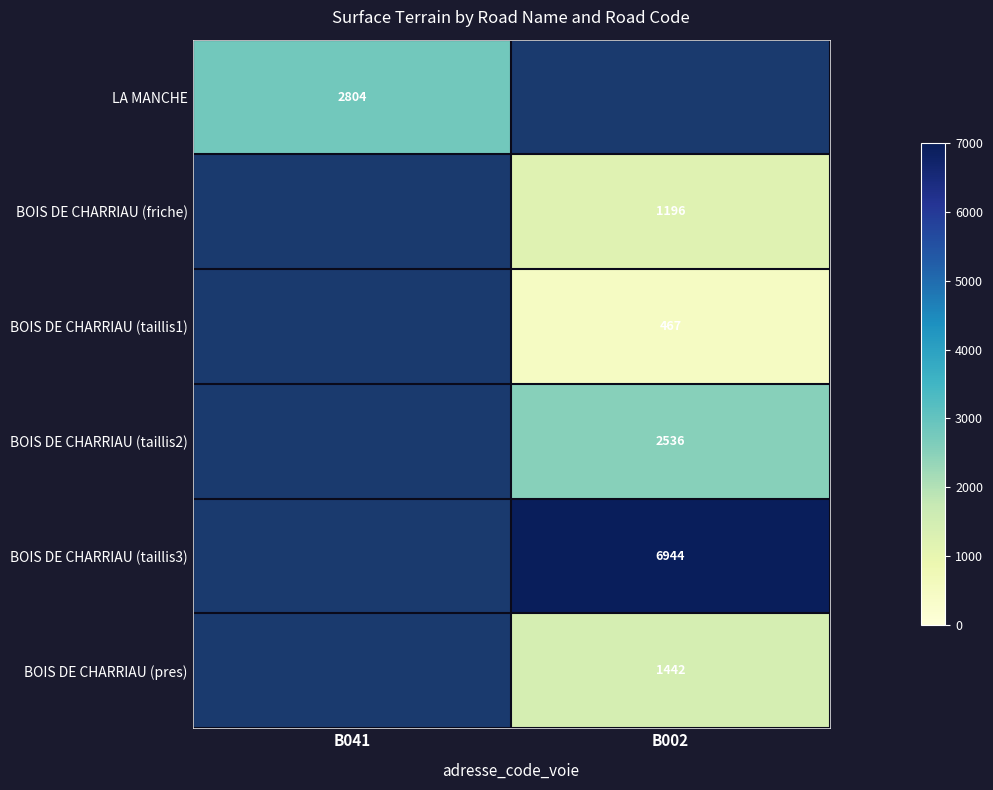

True or false: BOIS DE CHARRIAU (friche) has a value of 2151 at B002.

False